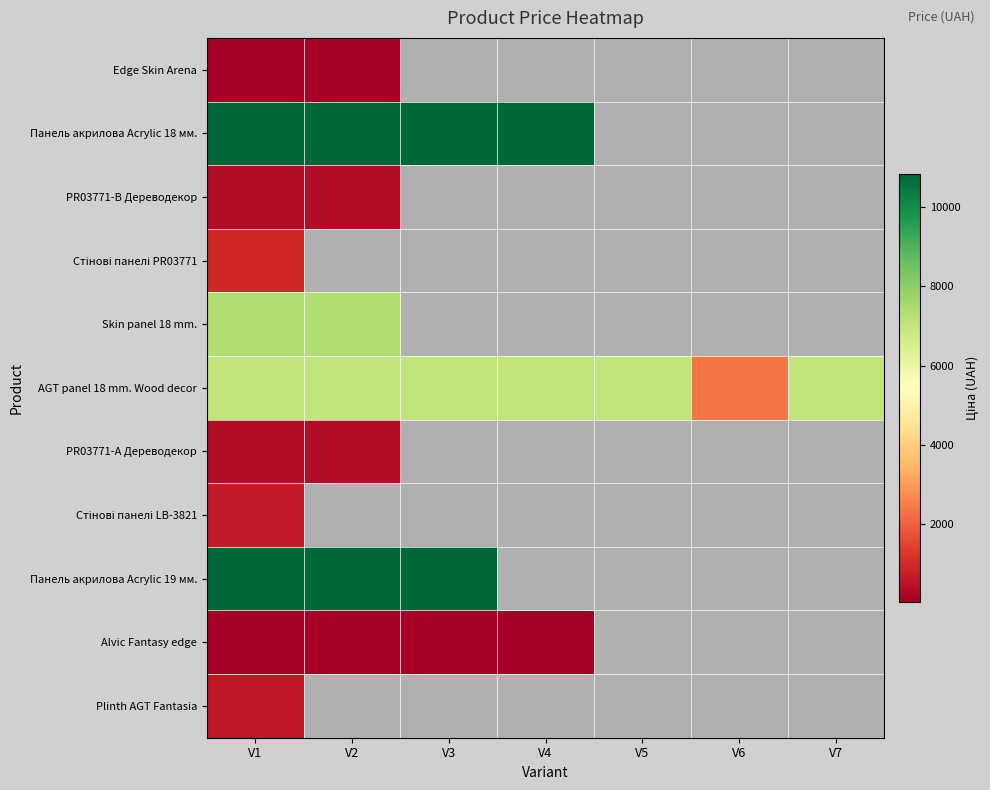

Rank the categories by AGT panel 18 mm. Wood decor value from lowest to highest.

V6, V1, V2, V3, V4, V5, V7